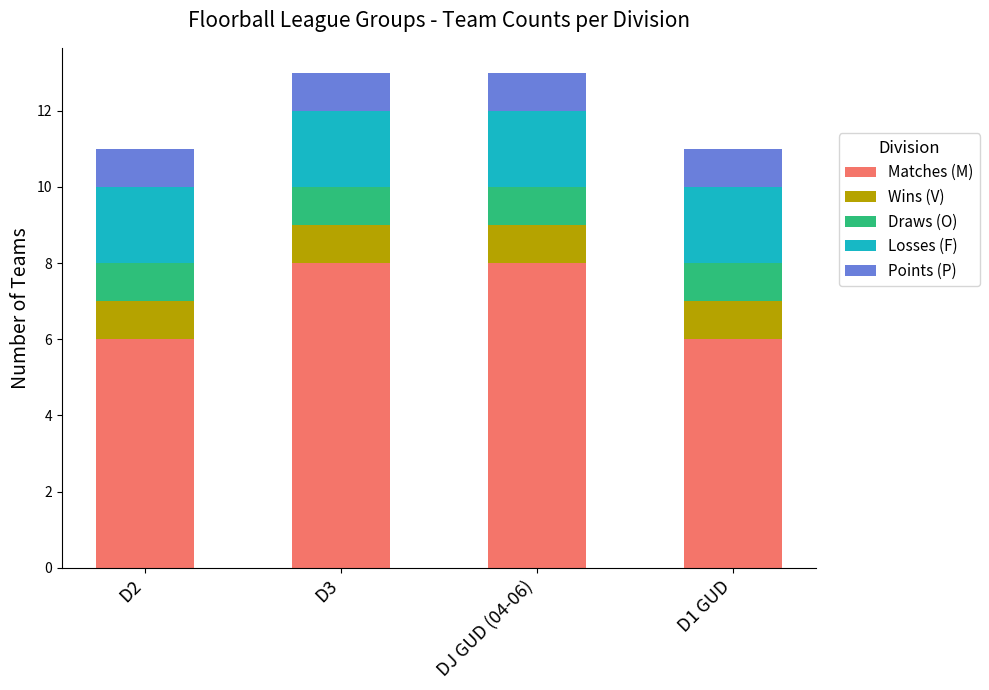

What is the minimum value for Matches (M)?

6